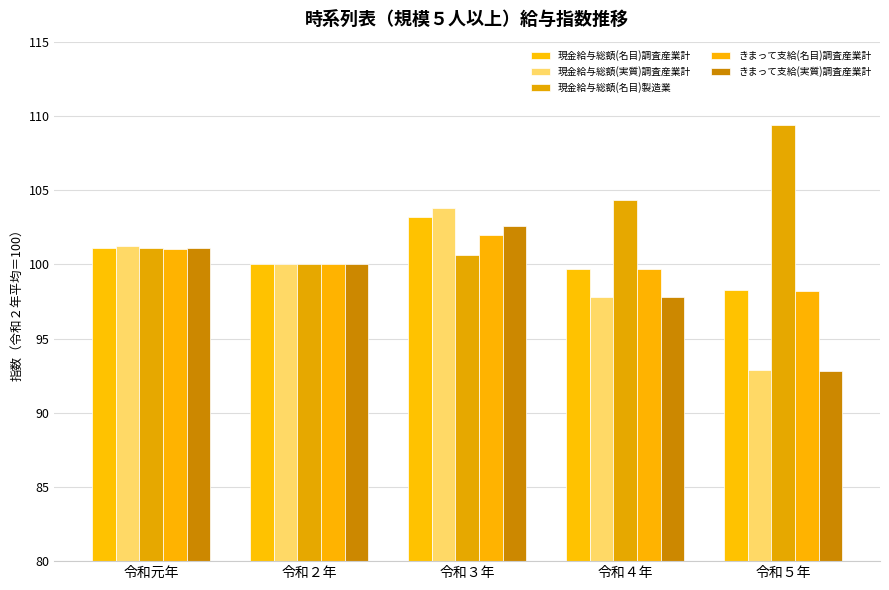

What position from the left is 令和５年?

5